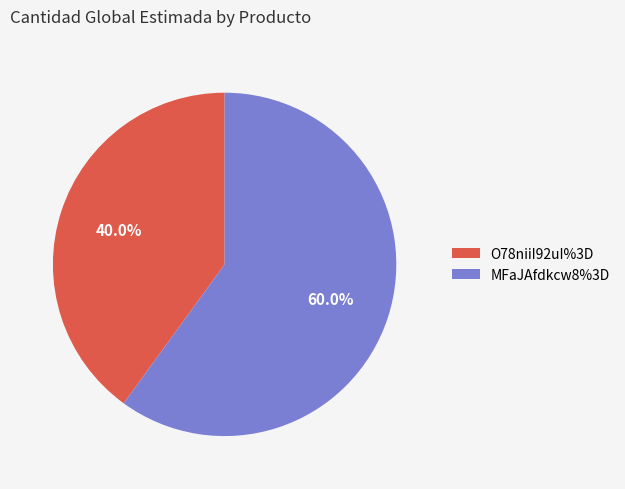

Approximately how many times larger is the value at MFaJAfdkcw8%3D compared to O78niiI92uI%3D?

1.5